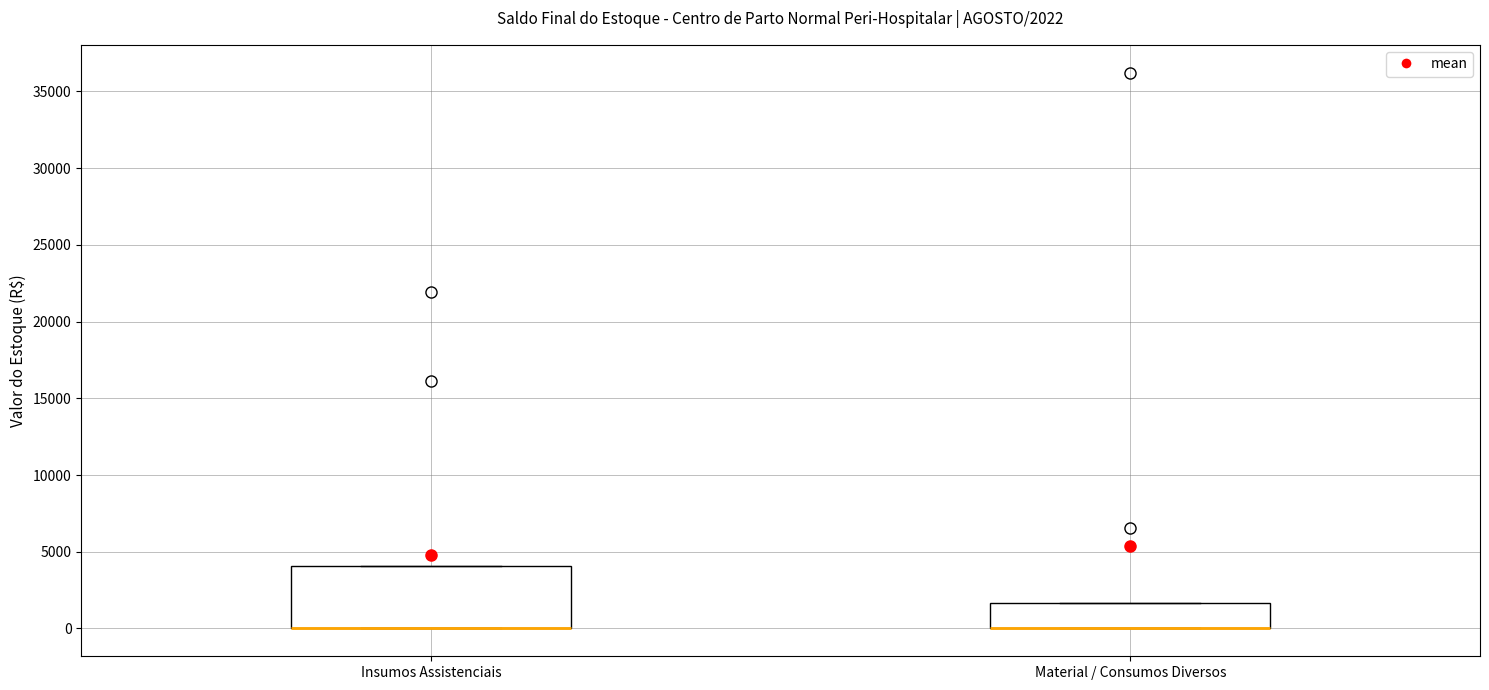

Comparing the boxes themselves (not the whiskers), which one is the tallest?

Insumos Assistenciais